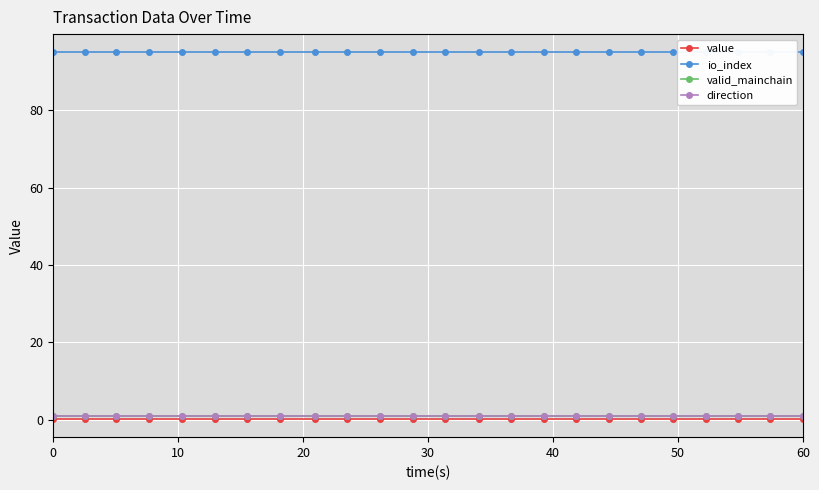

List the series in order of their peak value, lowest first.

value, valid_mainchain, direction, io_index